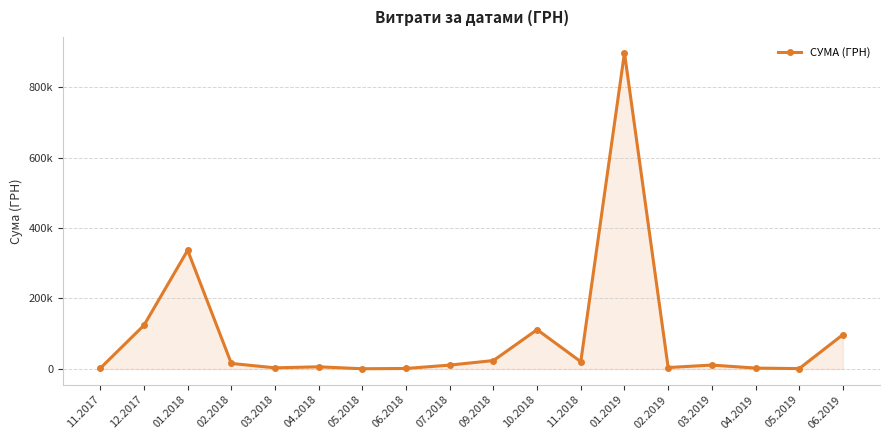

What is the label of the 12th point from the right?

05.2018